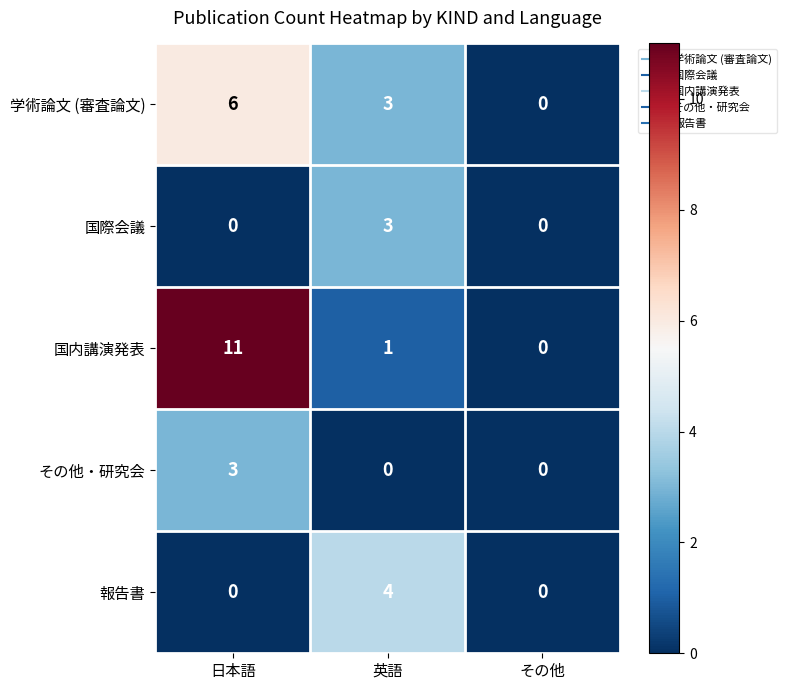

How many distinct data groups are displayed?

5